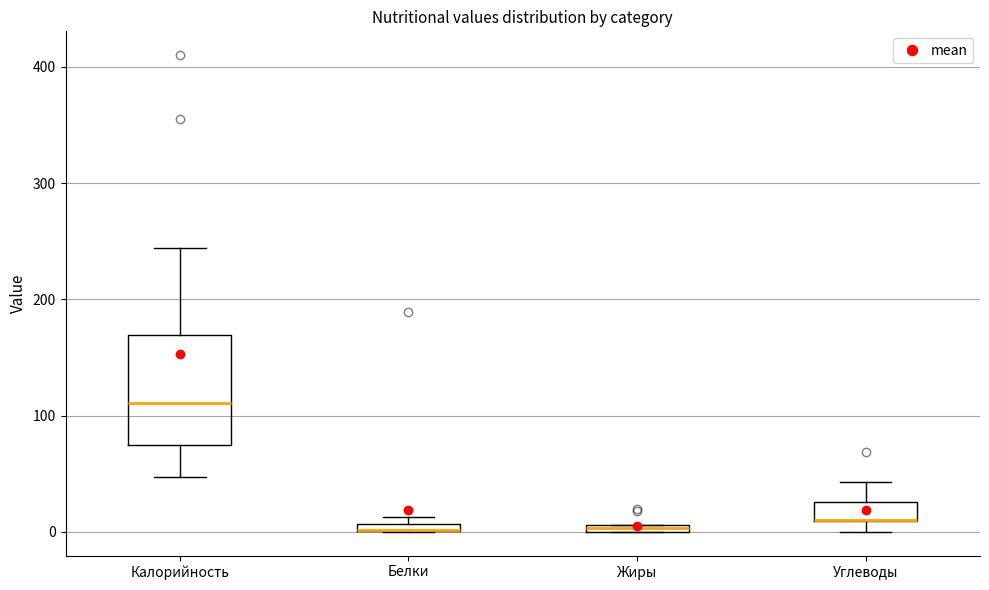

Where does the median line of the box for Калорийность sit on the y-axis? The values are not printed on the chart, so give them approximately, as read against the axis.

110